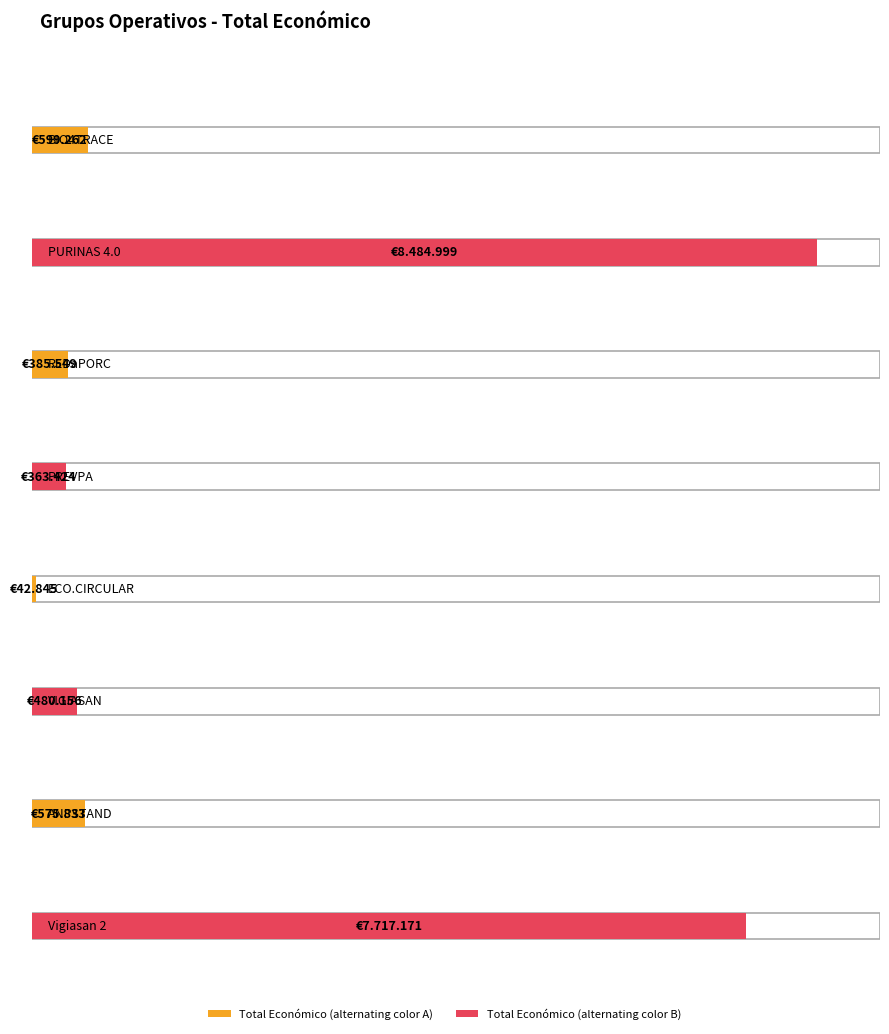

How many bars are there in total?

8